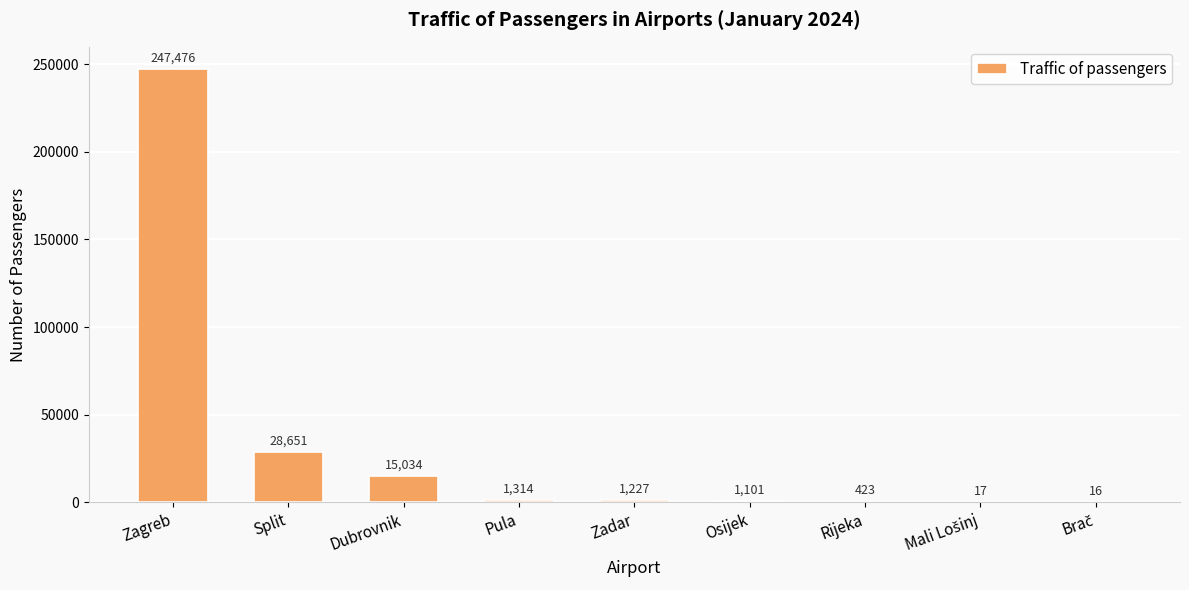

Approximately how many times larger is the value at Split compared to Zadar?

23.4